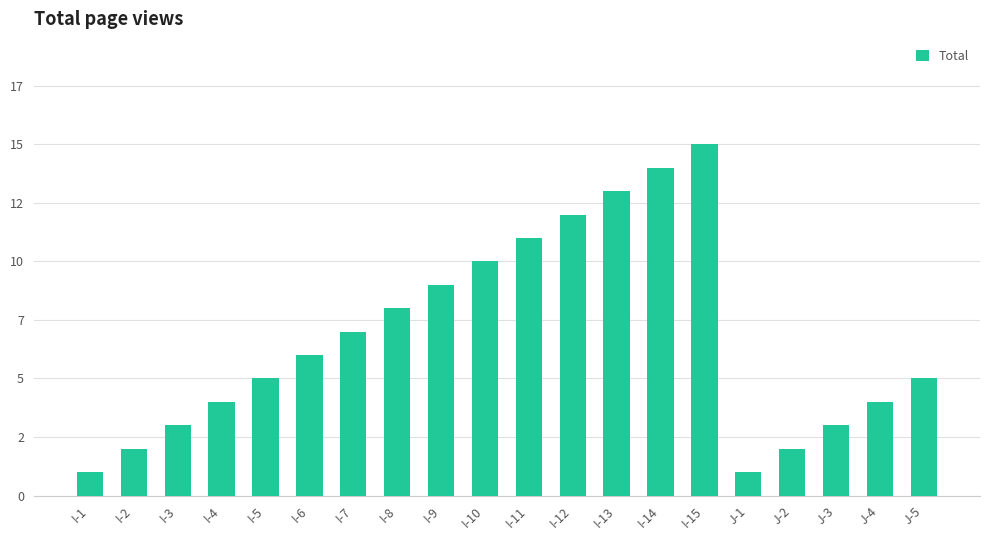

Which label corresponds to the smallest value in the chart?

I-1